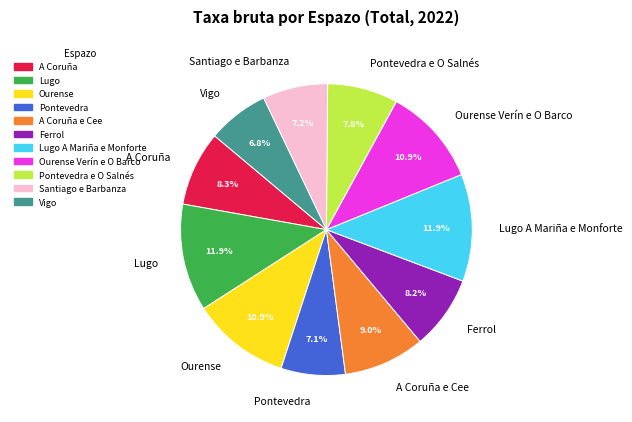

Does A Coruña e Cee represent more than half of the total?

No